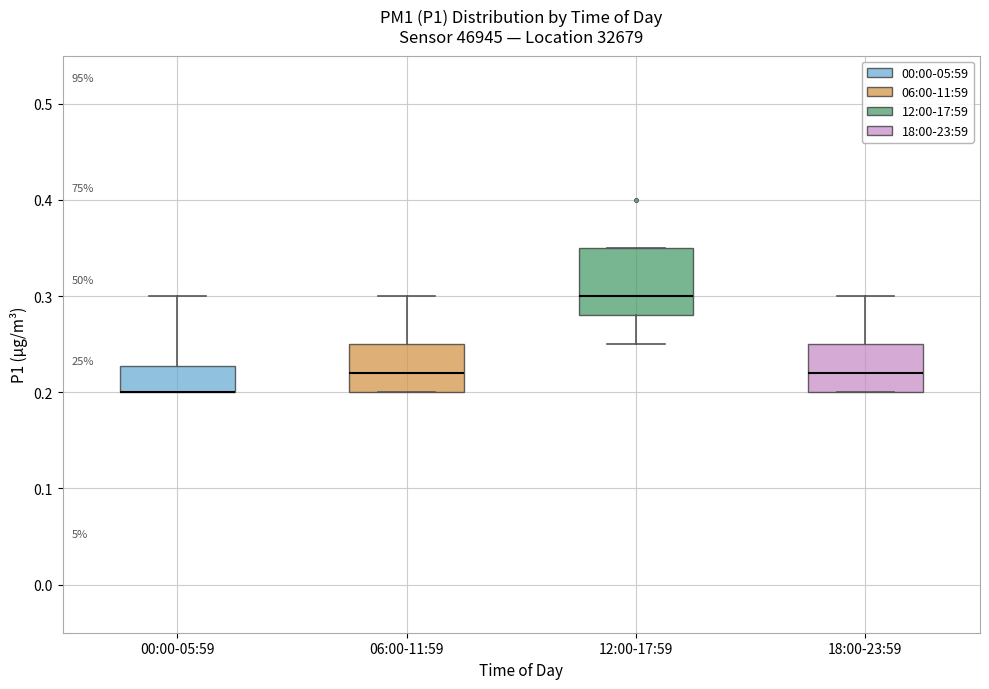

Reading left to right, read every box against the y-axis: the position of its median line, the range the box covers, and the ends of its whiskers. The values are not printed on the chart, so give them approximately, as read against the axis.

00:00-05:59: median 0.20 (drawn on the box's lower edge), box 0.20 to 0.23, whiskers 0.20 to 0.30
06:00-11:59: median 0.22, box 0.20 to 0.25, whiskers 0.20 to 0.30
12:00-17:59: median 0.30, box 0.28 to 0.35, whiskers 0.25 to 0.35
18:00-23:59: median 0.22, box 0.20 to 0.25, whiskers 0.20 to 0.30